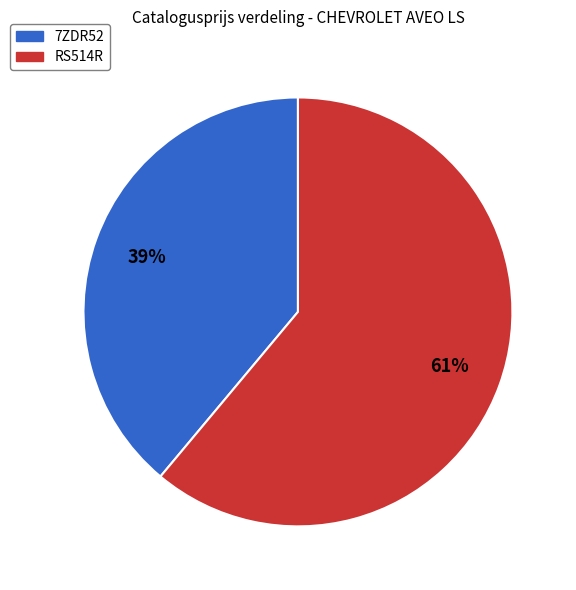

Approximately how many times larger is the value at RS514R compared to 7ZDR52?

1.6